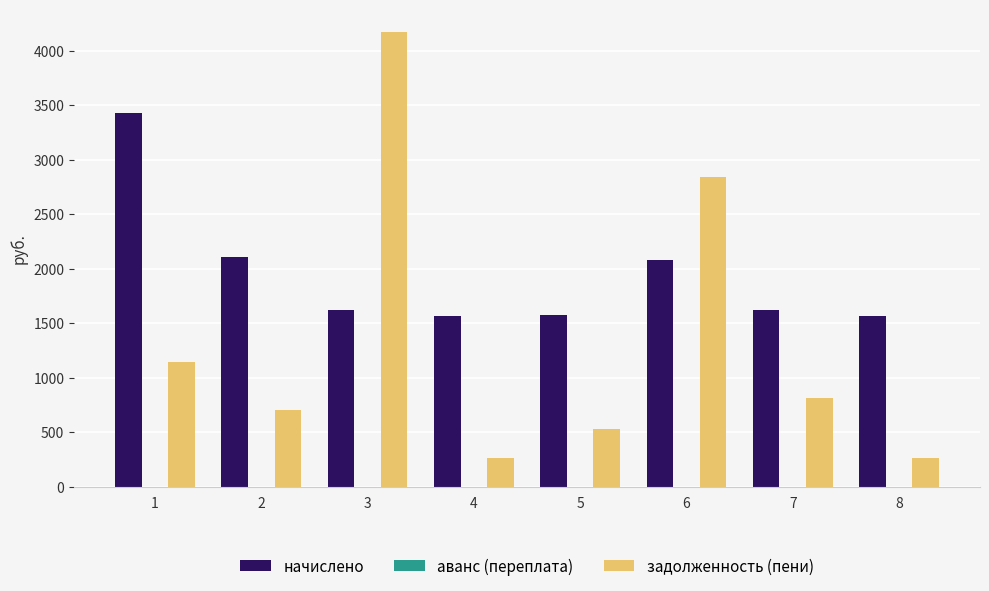

What is the greatest value displayed?

4171.0